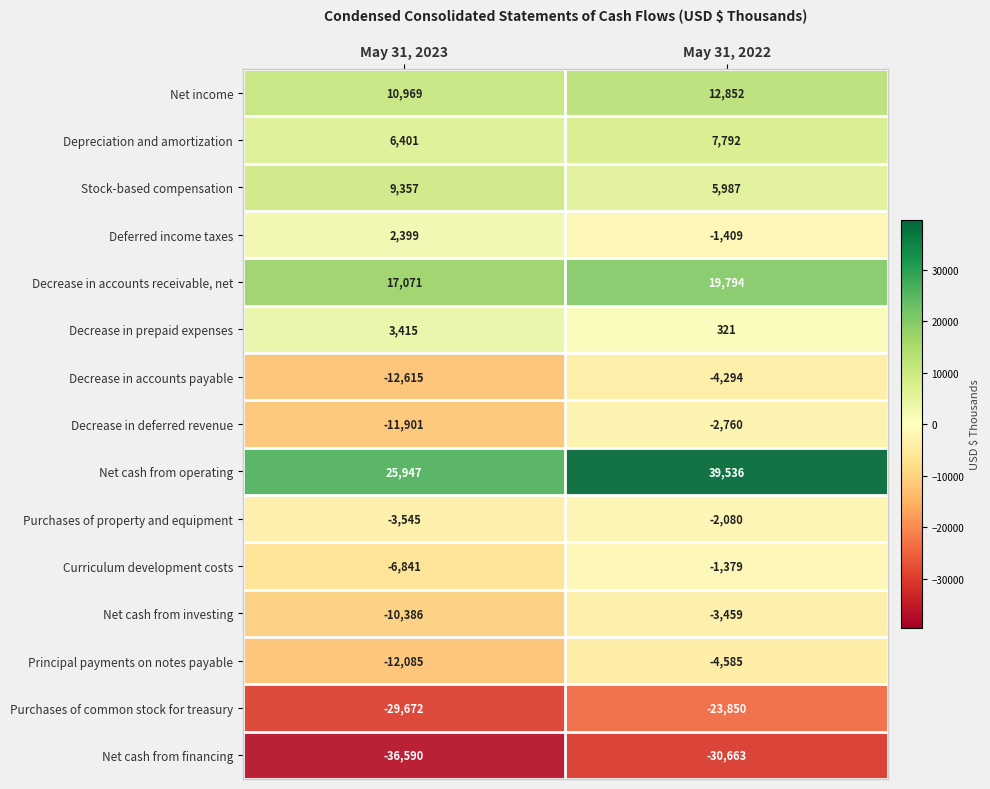

What is the difference between the maximum and minimum values in the Depreciation and amortization series?

1391